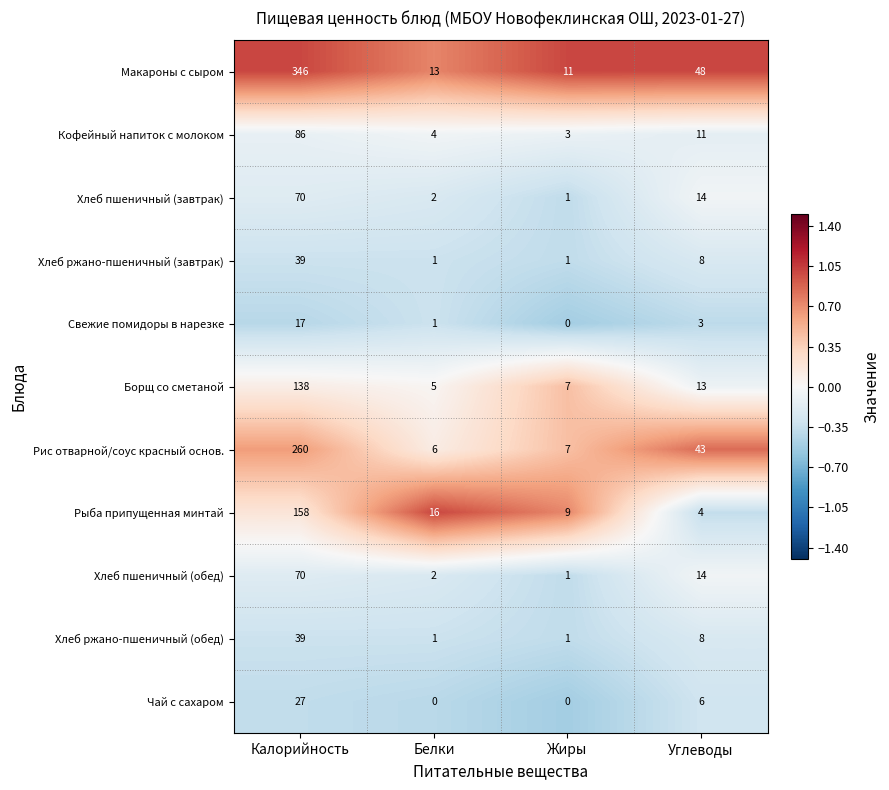

Which series changed the most between Белки and Углеводы?

Рис отварной/соус красный основ.